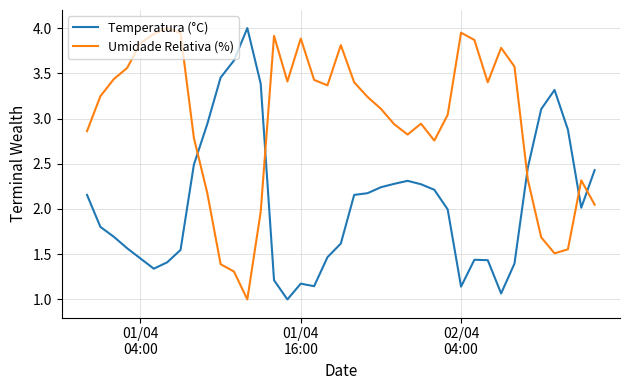

What is the highest value of the Temperatura (°C) series?

4.0